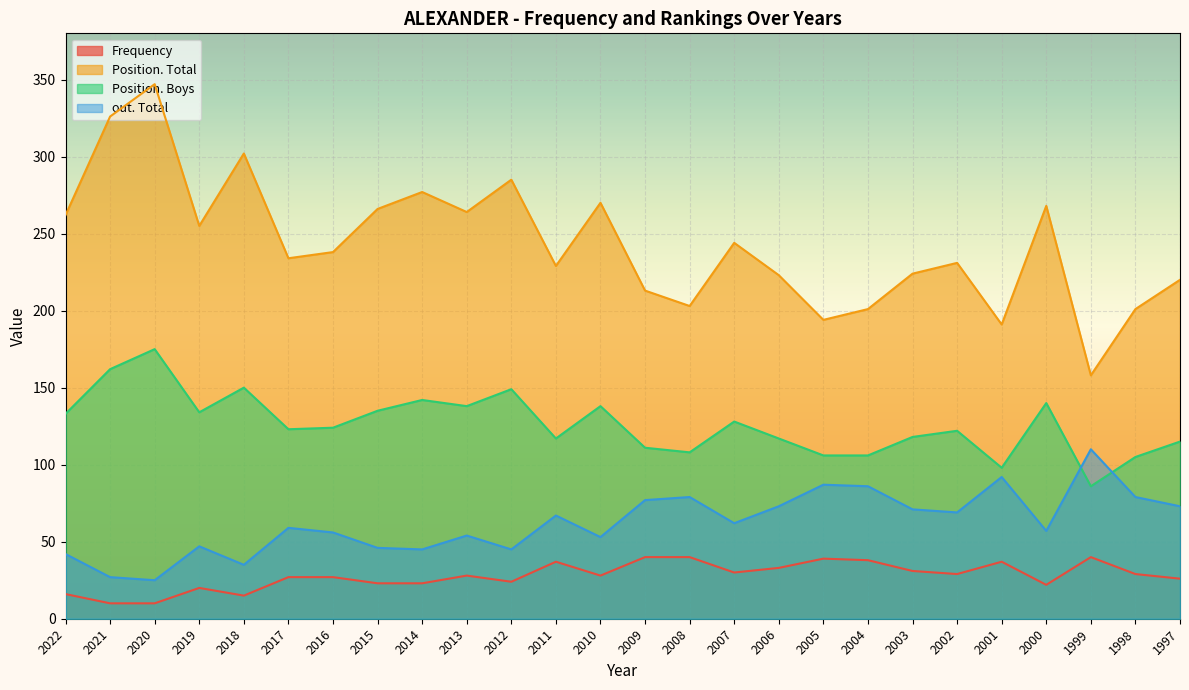

Is the value of Position. Boys at 2022 greater than the value of out. Total at 2018?

Yes